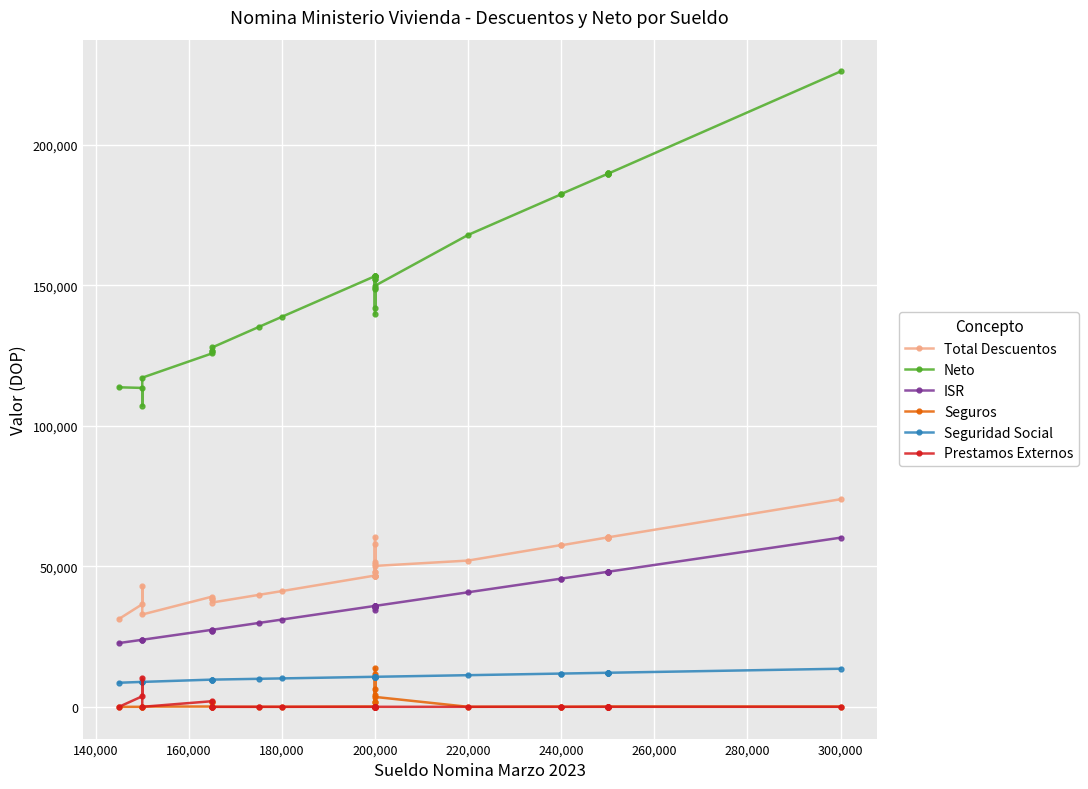

Which has a higher value, 200,000 or 240,000?

240,000